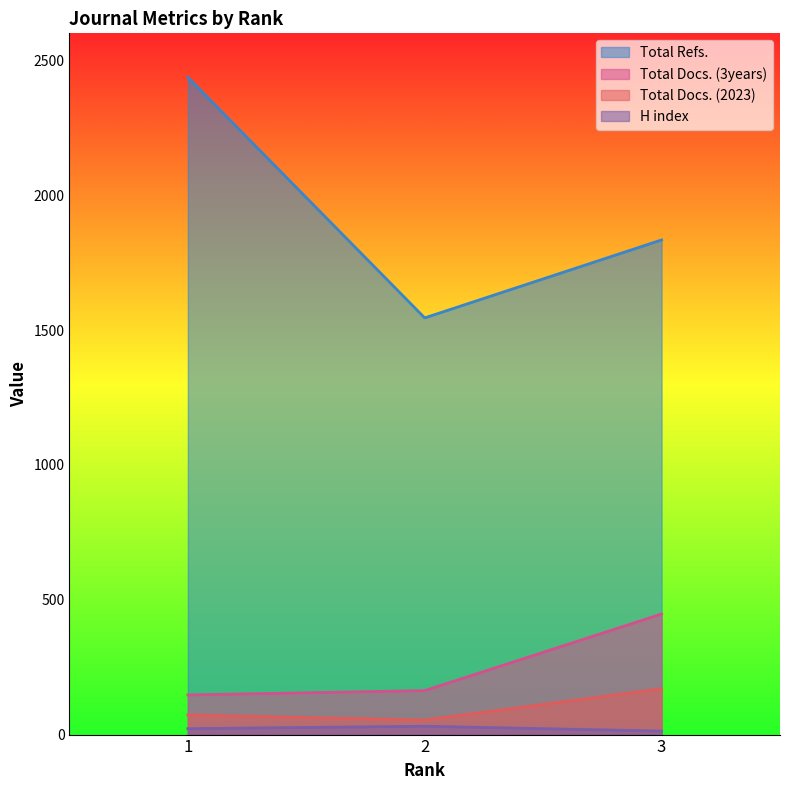

At which category is the sum across all series the highest?

1